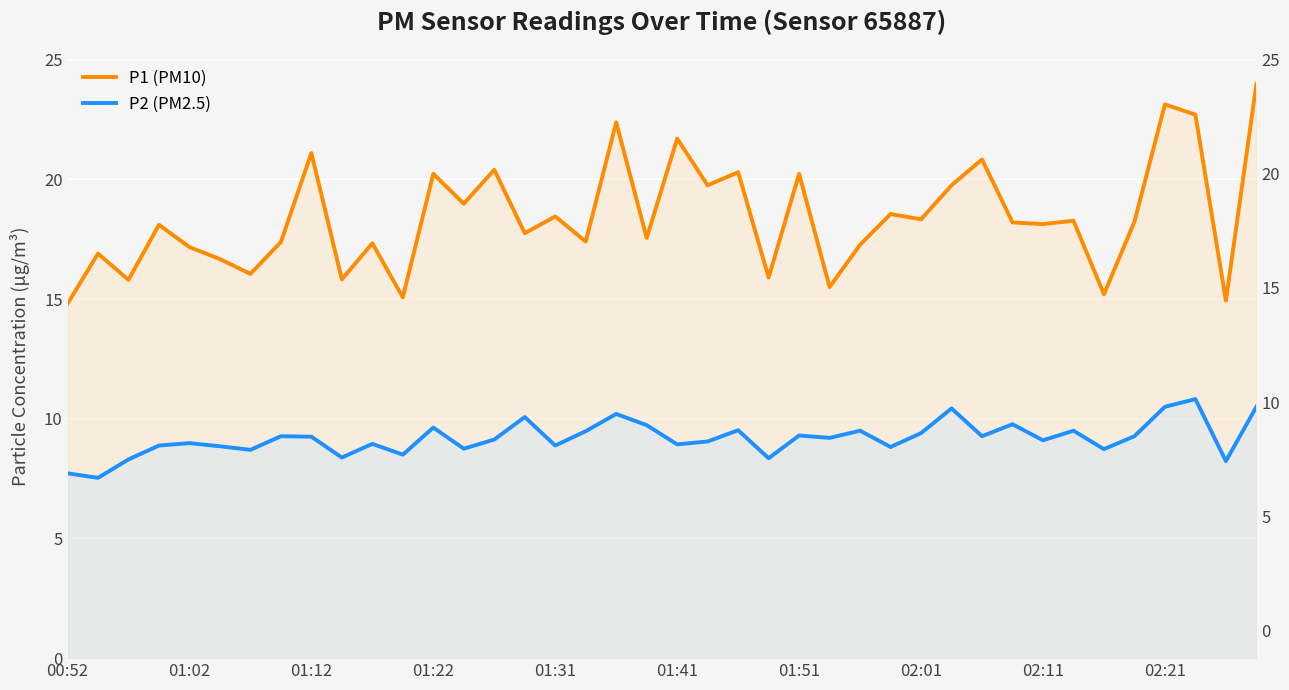

True or false: P2 (PM2.5) has a value of 3.4 at 01:41.

False